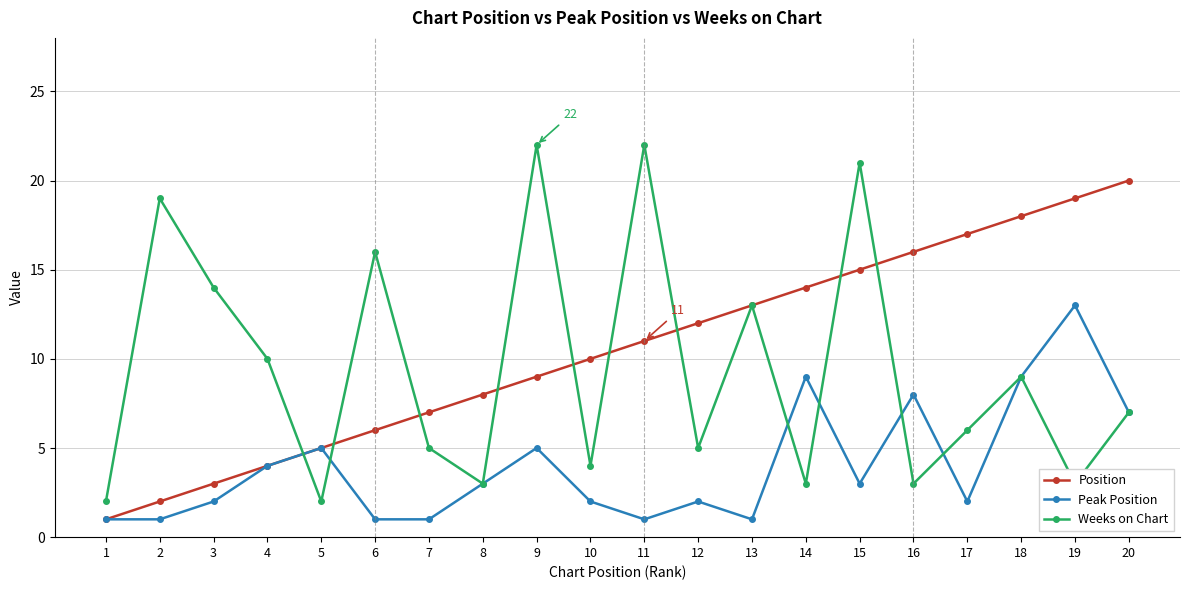

What is the greatest value displayed?

22